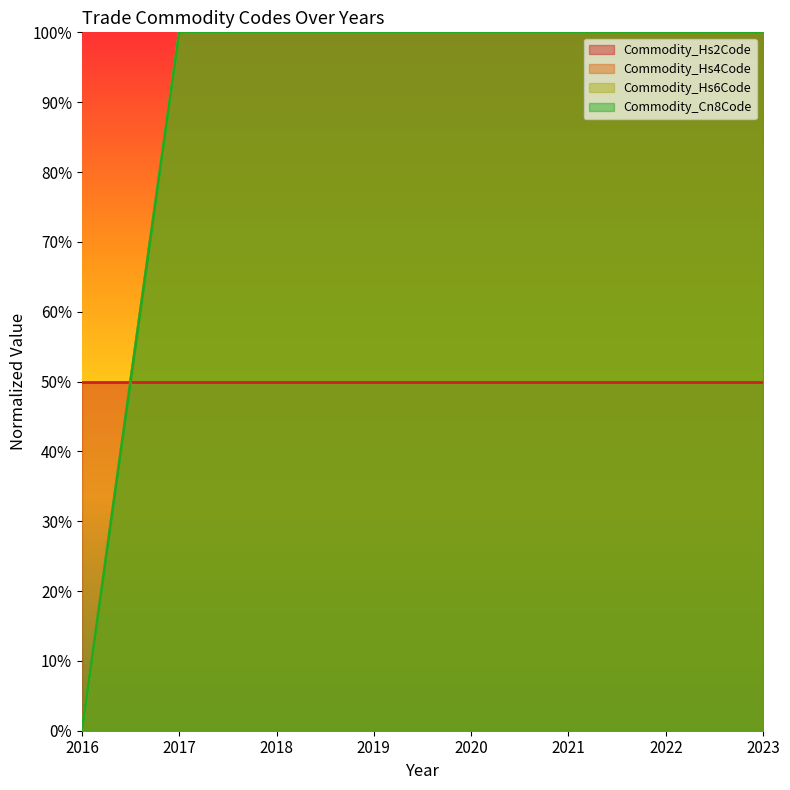

Rank the categories by Commodity_Hs6Code value from highest to lowest.

2017, 2018, 2019, 2020, 2021, 2022, 2023, 2016